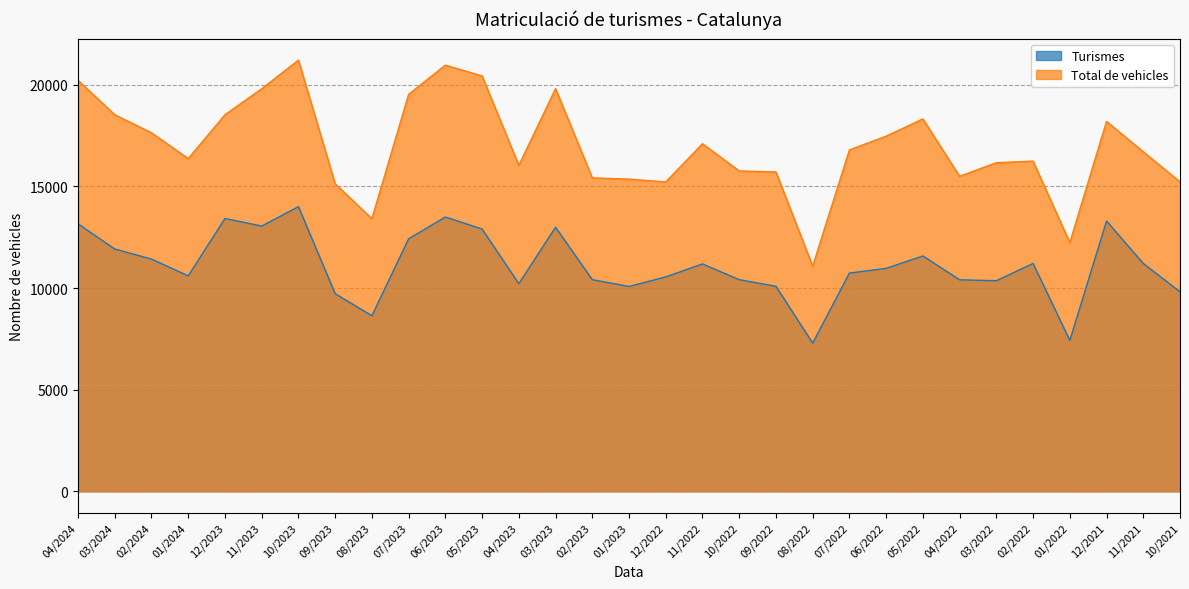

At which category is the sum across all series the highest?

10/2023